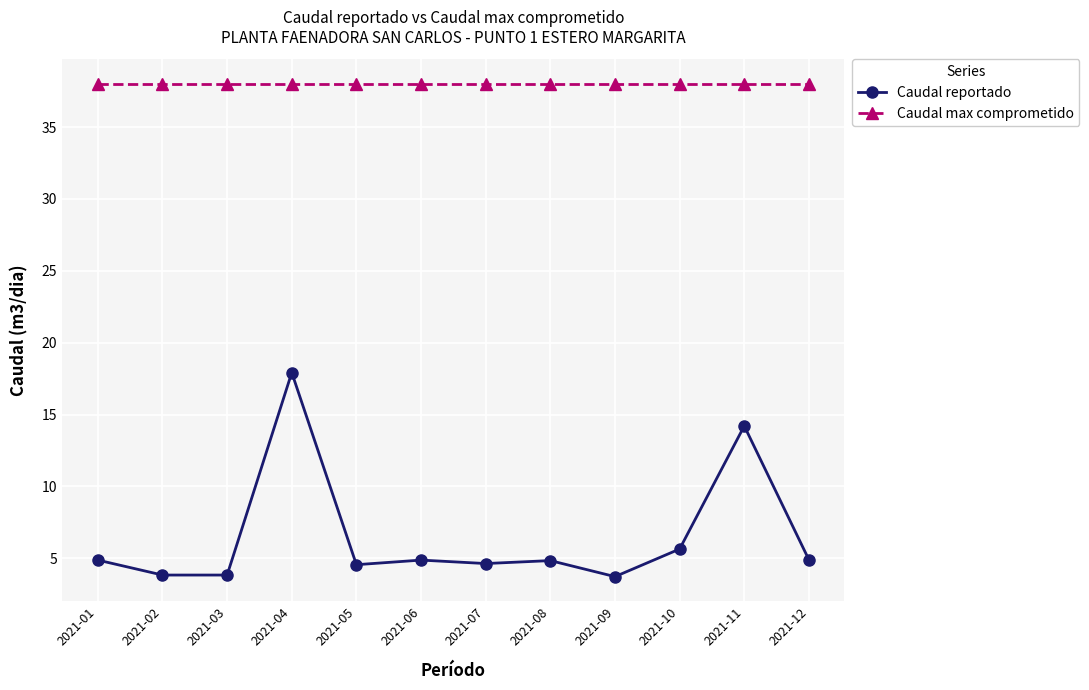

True or false: Caudal reportado has more than 2 points higher than both neighbors.

True